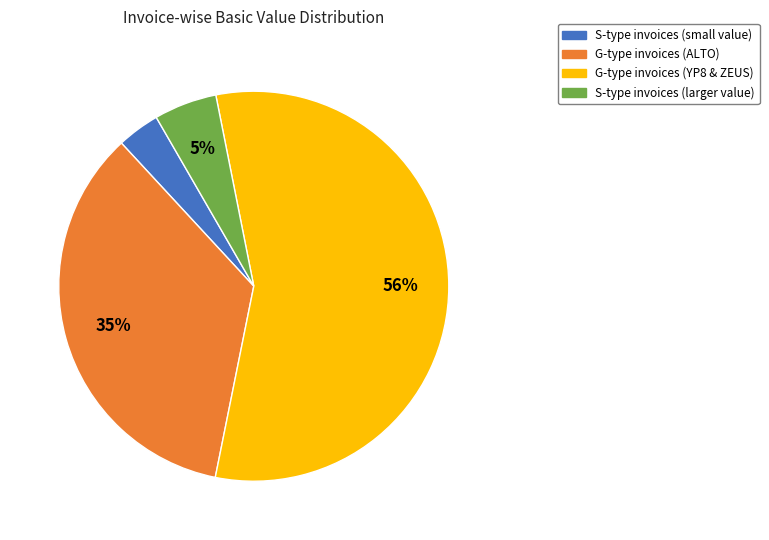

How many segments does this pie chart have?

4